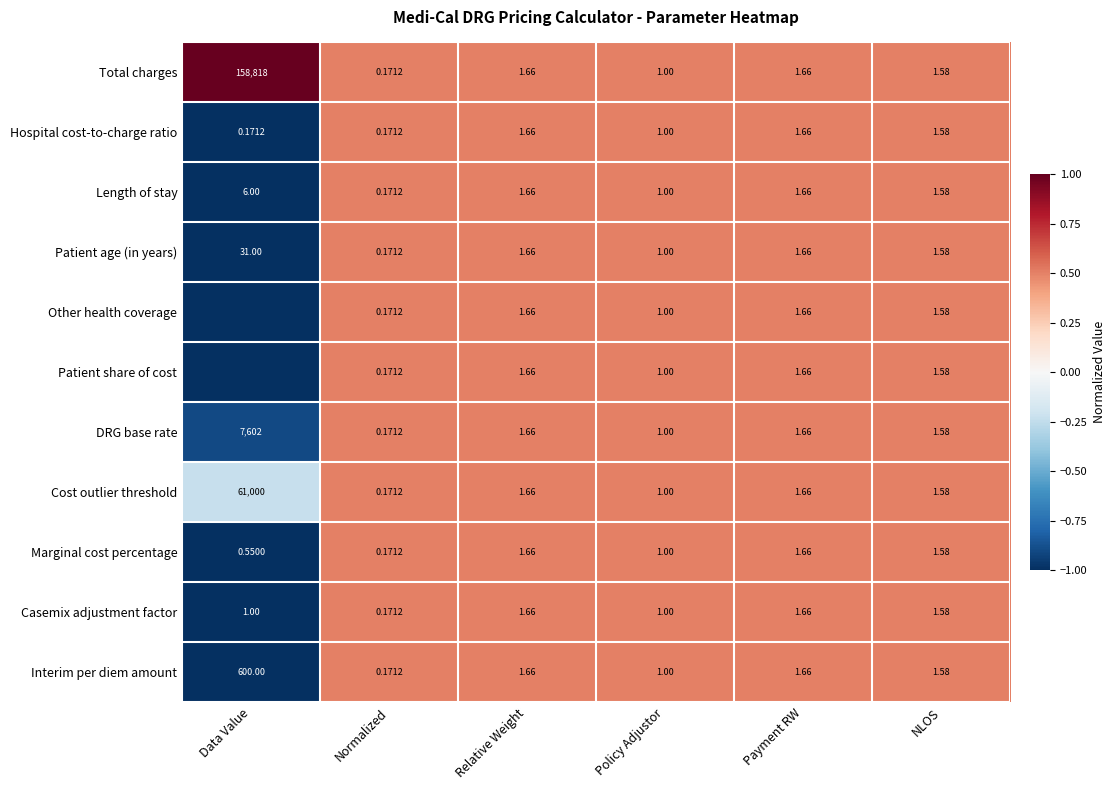

Is the value of Marginal cost percentage at Data Value greater than the value of Hospital cost-to-charge ratio at NLOS?

No